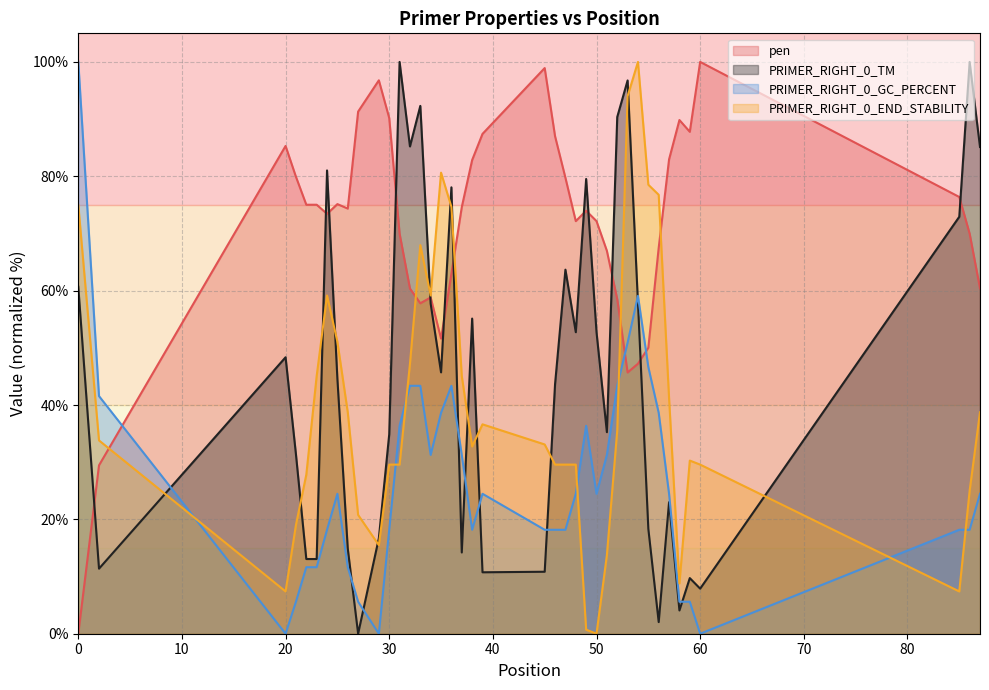

True or false: PRIMER_RIGHT_0_GC_PERCENT and pen intersect in this chart.

True